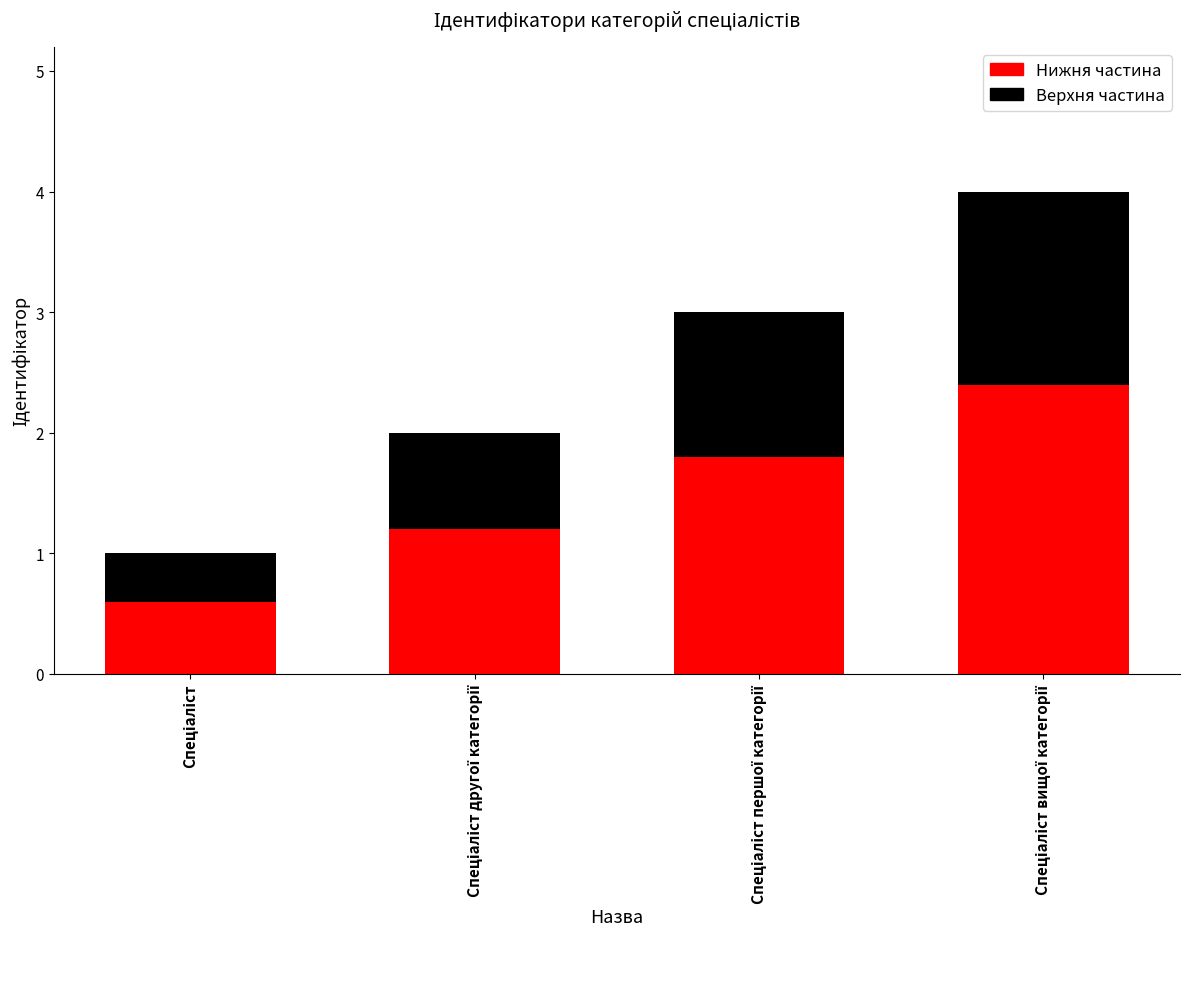

What is the difference between the maximum and minimum values in the Нижня частина series?

1.8